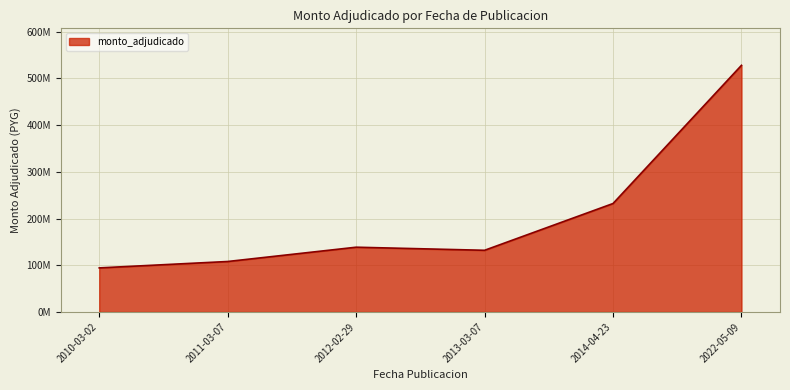

Where does the data first go above 138600000?

2014-04-23